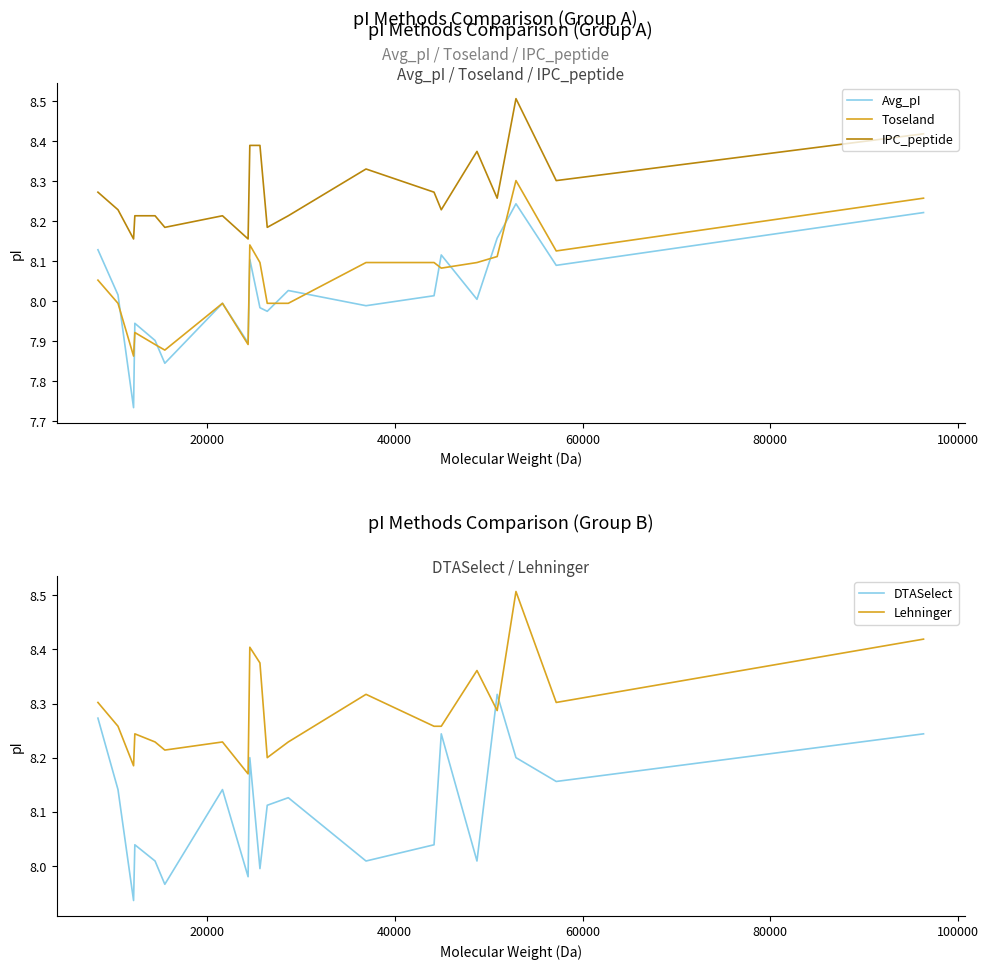

True or false: Toseland and IPC_peptide intersect in this chart.

False